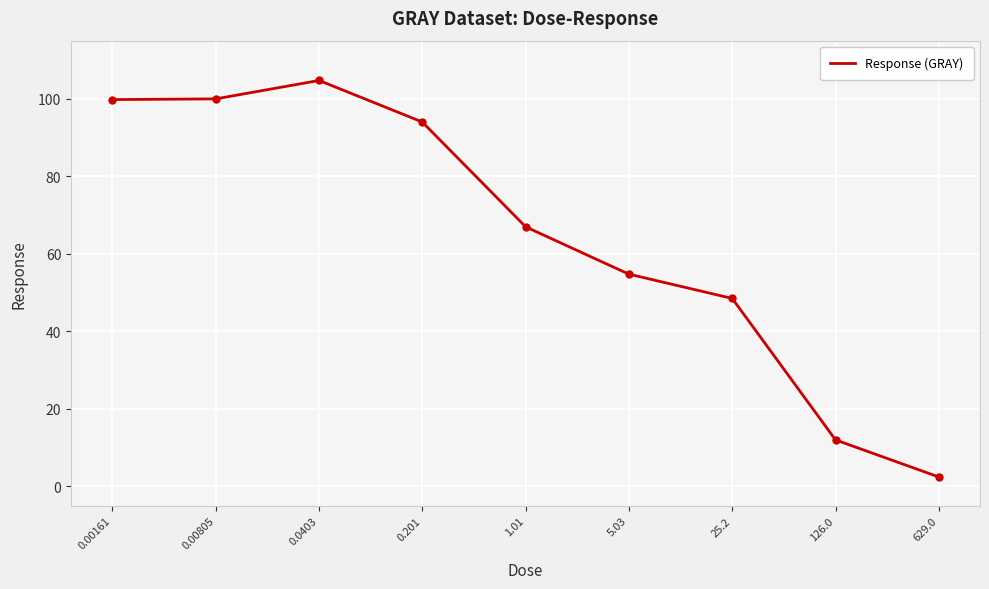

What is the greatest value displayed?

104.7